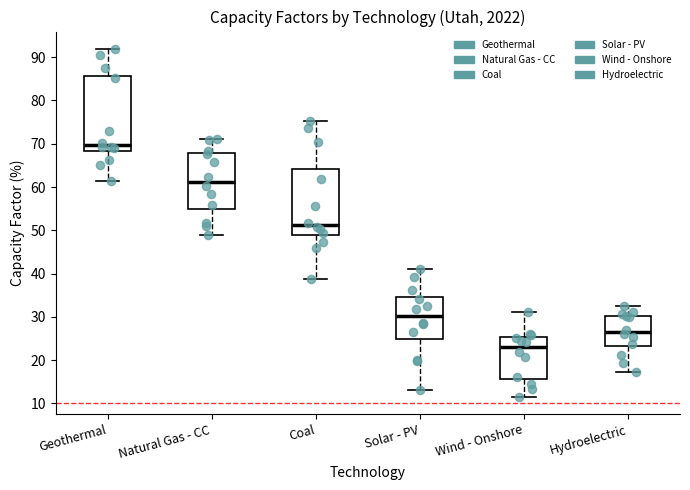

Where does the median line of the box for Coal sit on the y-axis? The values are not printed on the chart, so give them approximately, as read against the axis.

51